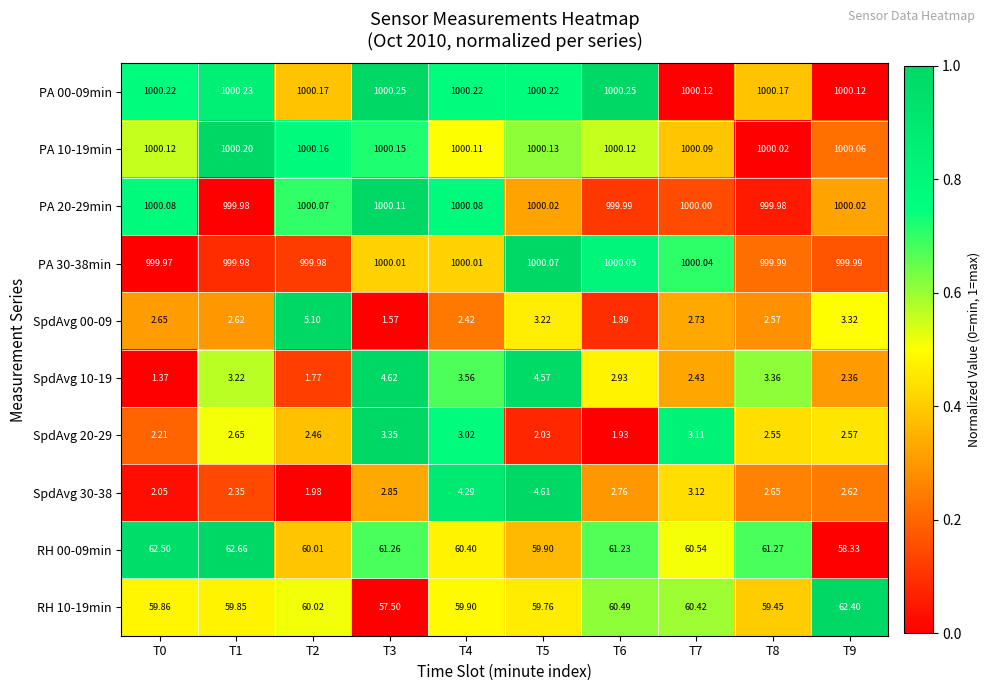

How many categories are shown in the chart?

10